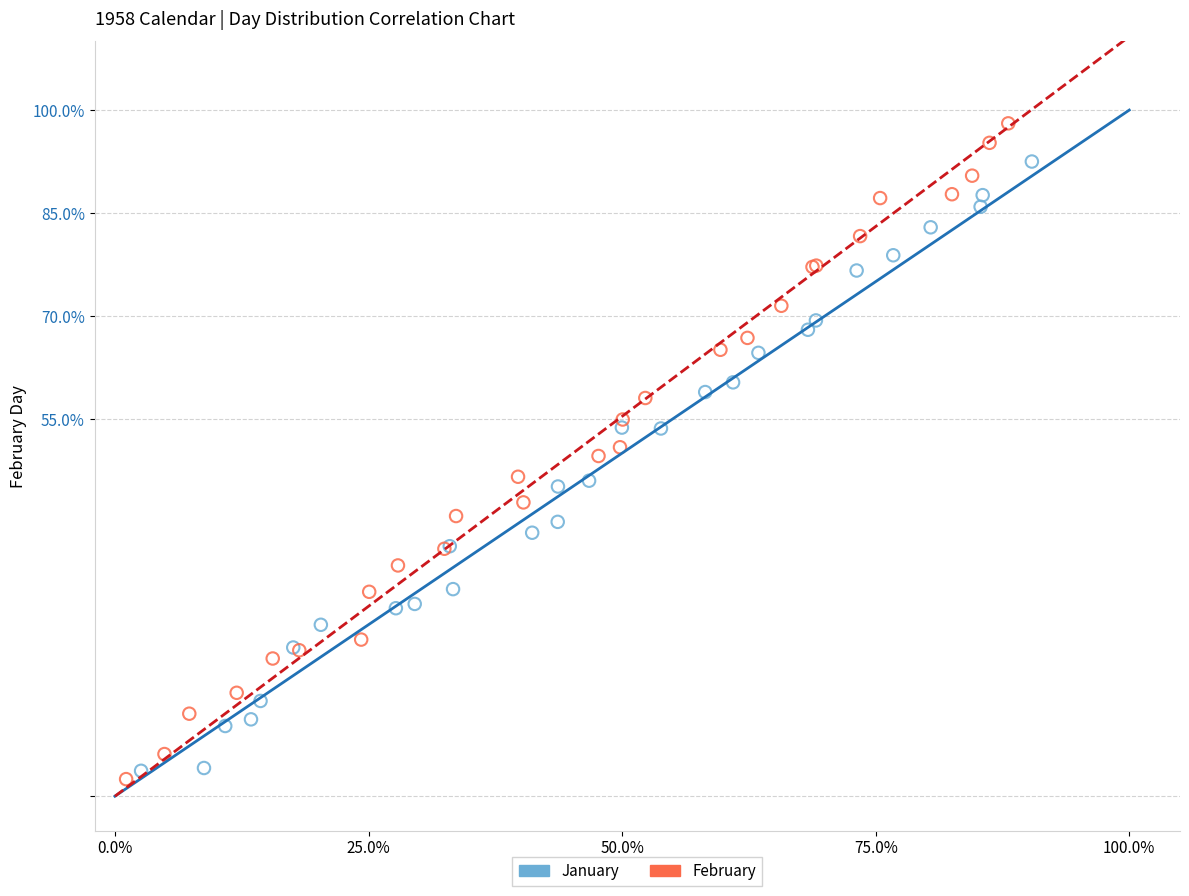

Which series has the largest Y range (max minus min)?

February